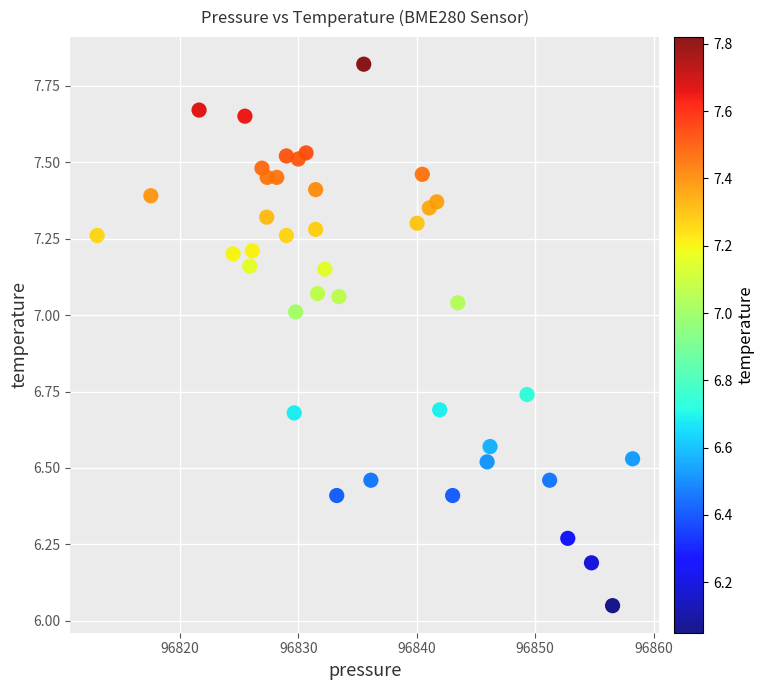

What is the range of X values (max minus min)?

45.2